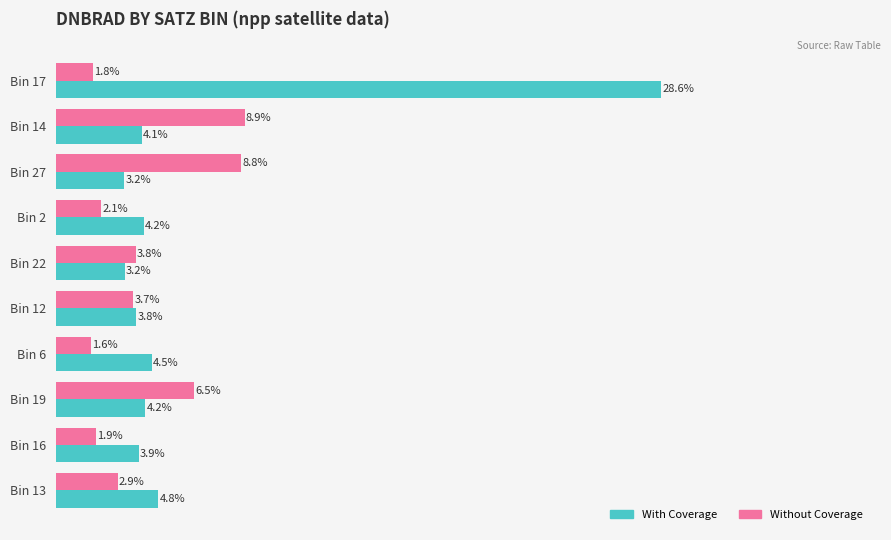

Where is Without Coverage nearest to the value 5?

Bin 22